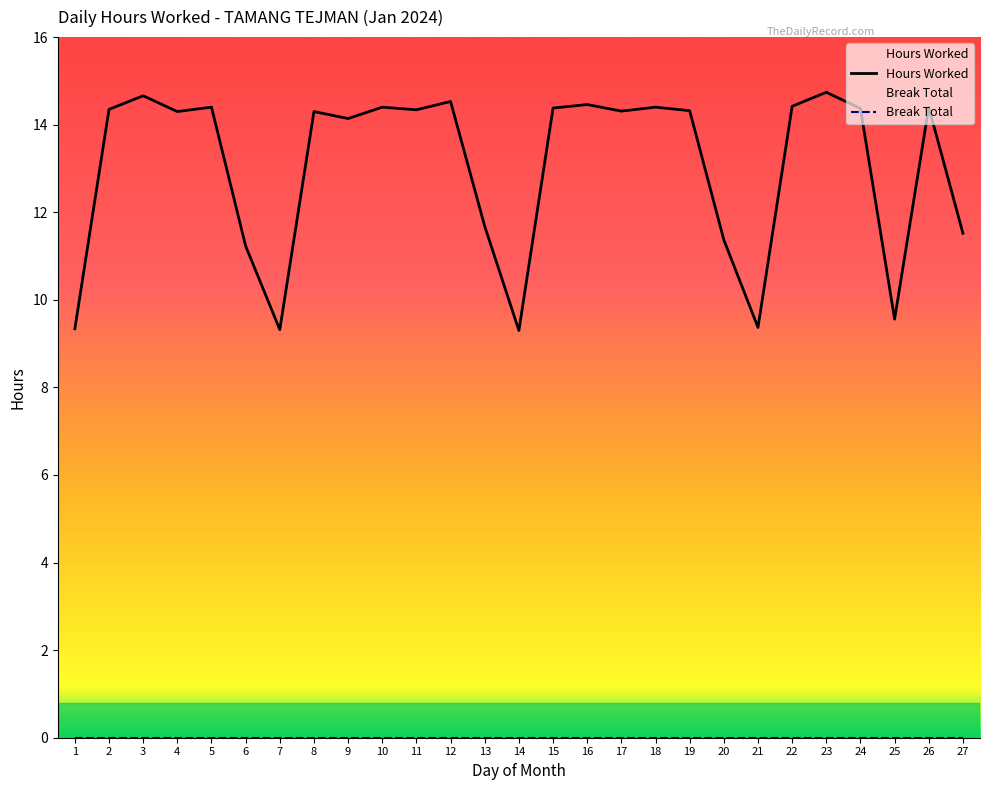

Which category has the highest value in the Break Total series?

1